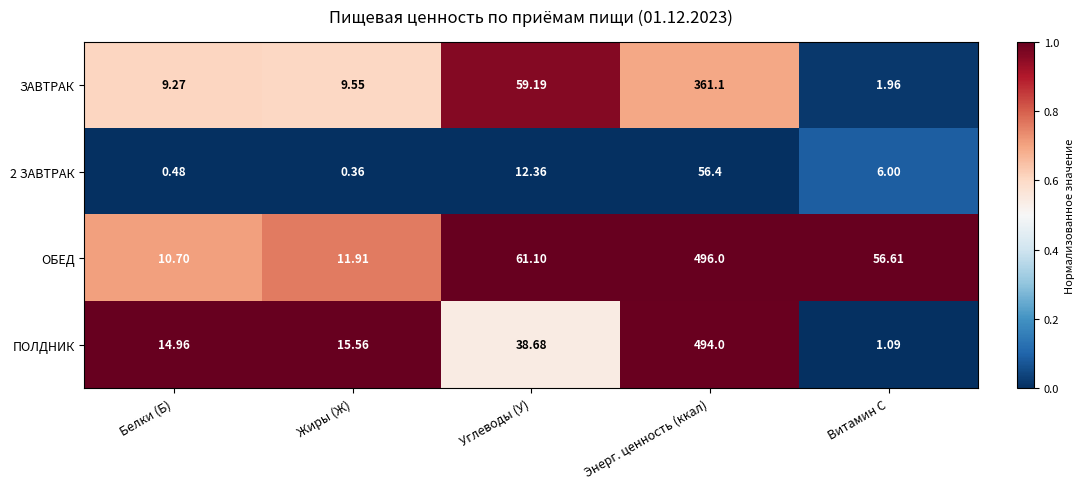

Which series has the widest spread of values?

ПОЛДНИК